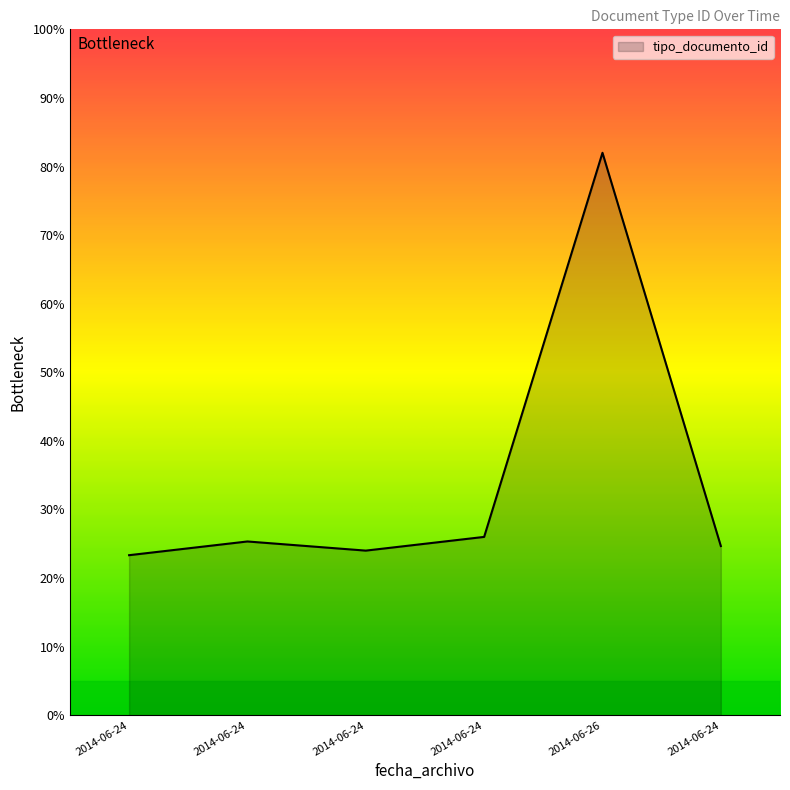

How many distinct data groups are displayed?

1